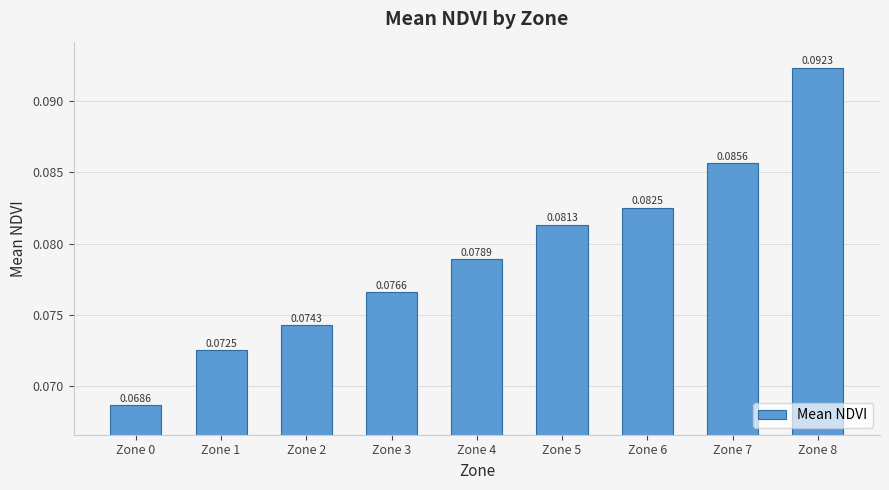

How many categories are shown in the chart?

9